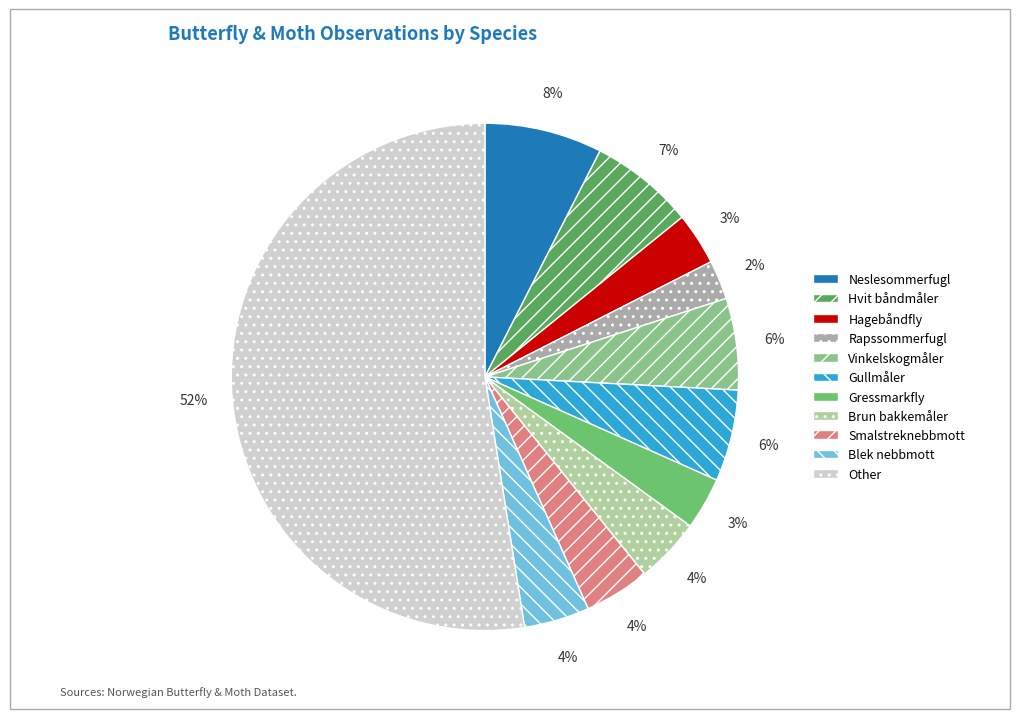

To the nearest percent, what is the average slice percentage?

9%